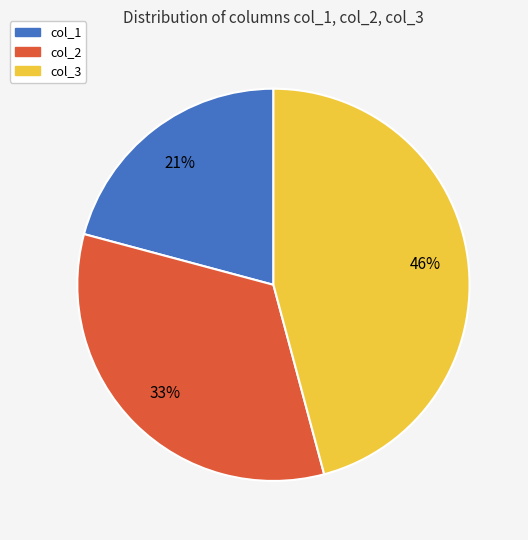

Is there any slice that represents more than half of the pie?

No